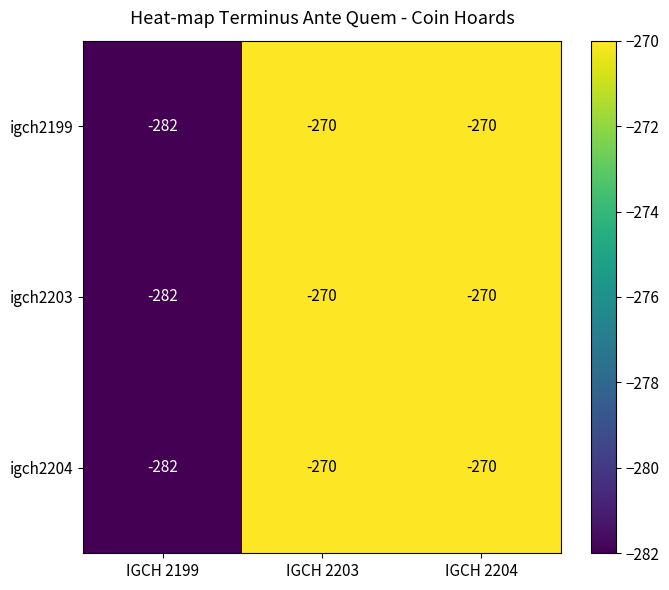

What is the sum of all igch2203 values?

-822